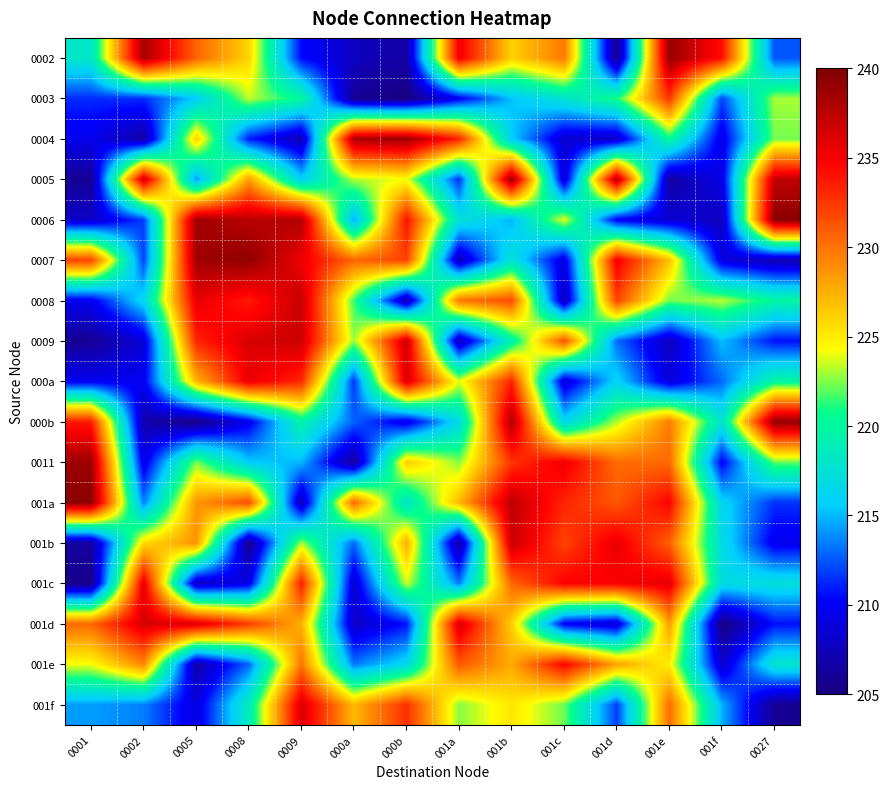

At which category is the sum across all series the highest?

001b